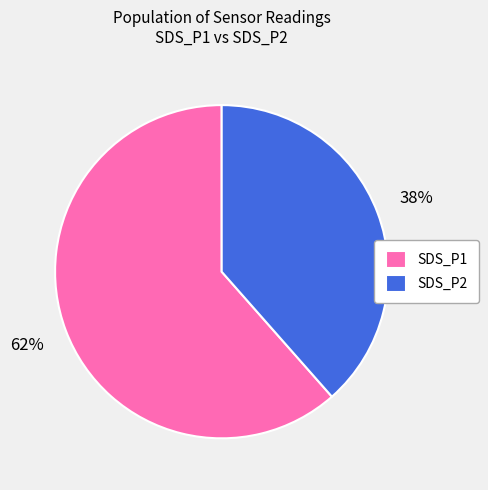

Which category has the biggest portion of the pie?

SDS_P1